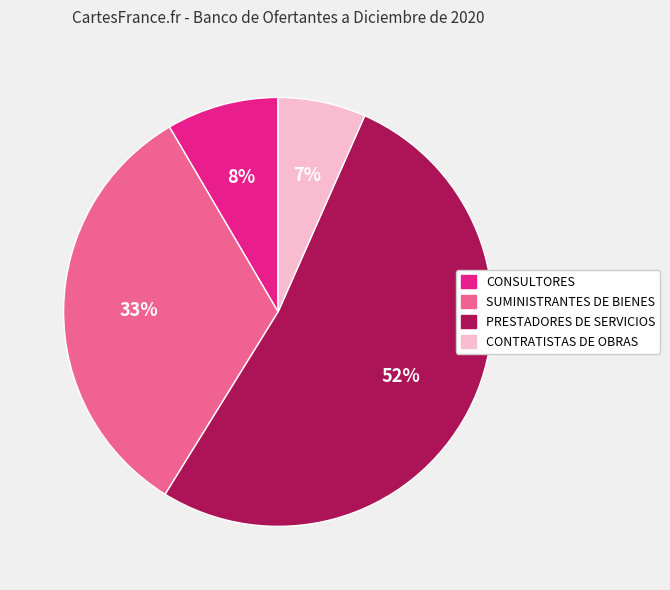

Rank the categories by value from lowest to highest.

CONTRATISTAS DE OBRAS, CONSULTORES, SUMINISTRANTES DE BIENES, PRESTADORES DE SERVICIOS